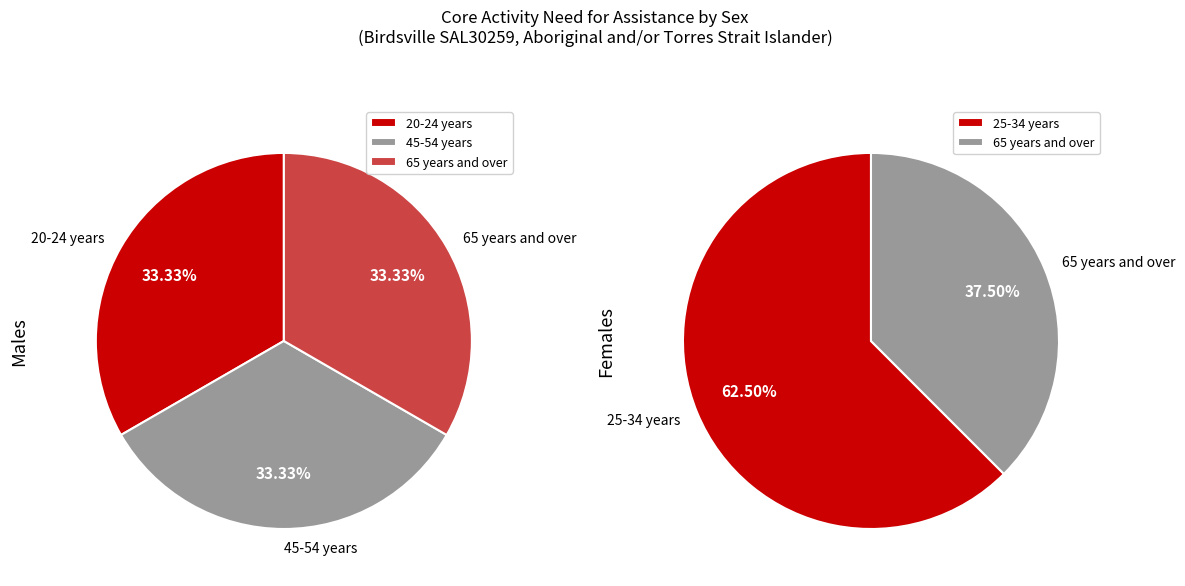

True or false: Has need for assistance accounts for 1% of the total.

False